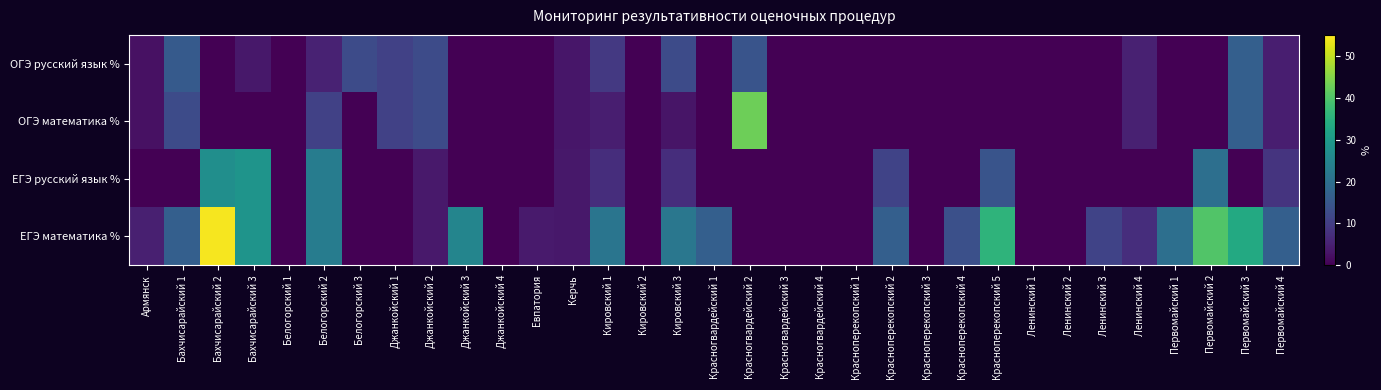

Reading left to right, what are all the values shown in this chart?

ОГЭ русский язык %: Армянск=2.4	Бахчисарайский 1=15.6	Бахчисарайский 2=0.0	Бахчисарайский 3=3.5	Белогорский 1=0.0	Белогорский 2=5.3	Белогорский 3=12.5	Джанкойский 1=10.5	Джанкойский 2=12.5	Джанкойский 3=0.0	Джанкойский 4=0.0	Евпатория=0.0	Керчь=3.2	Кировский 1=9.1	Кировский 2=0.0	Кировский 3=12.5	Красногвардейский 1=0.0	Красногвардейский 2=14.3	Красногвардейский 3=0.0	Красногвардейский 4=0.0	Красноперекопский 1=0.0	Красноперекопский 2=0.0	Красноперекопский 3=0.0	Красноперекопский 4=0.0	Красноперекопский 5=0.0	Ленинский 1=0.0	Ленинский 2=0.0	Ленинский 3=0.0	Ленинский 4=5.0	Первомайский 1=0.0	Первомайский 2=0.0	Первомайский 3=16.7	Первомайский 4=4.5
ОГЭ математика %: Армянск=2.4	Бахчисарайский 1=12.5	Бахчисарайский 2=0.0	Бахчисарайский 3=0.0	Белогорский 1=0.0	Белогорский 2=10.5	Белогорский 3=0.0	Джанкойский 1=10.5	Джанкойский 2=12.5	Джанкойский 3=0.0	Джанкойский 4=0.0	Евпатория=0.0	Керчь=3.2	Кировский 1=4.5	Кировский 2=0.0	Кировский 3=3.1	Красногвардейский 1=0.0	Красногвардейский 2=42.9	Красногвардейский 3=0.0	Красногвардейский 4=0.0	Красноперекопский 1=0.0	Красноперекопский 2=0.0	Красноперекопский 3=0.0	Красноперекопский 4=0.0	Красноперекопский 5=0.0	Ленинский 1=0.0	Ленинский 2=0.0	Ленинский 3=0.0	Ленинский 4=5.0	Первомайский 1=0.0	Первомайский 2=0.0	Первомайский 3=16.7	Первомайский 4=4.5
ЕГЭ русский язык %: Армянск=0.0	Бахчисарайский 1=0.0	Бахчисарайский 2=27.3	Бахчисарайский 3=28.6	Белогорский 1=0.0	Белогорский 2=23.1	Белогорский 3=0.0	Джанкойский 1=0.0	Джанкойский 2=3.9	Джанкойский 3=0.0	Джанкойский 4=0.0	Евпатория=0.0	Керчь=3.6	Кировский 1=7.1	Кировский 2=0.0	Кировский 3=7.1	Красногвардейский 1=0.0	Красногвардейский 2=0.0	Красногвардейский 3=0.0	Красногвардейский 4=0.0	Красноперекопский 1=0.0	Красноперекопский 2=11.1	Красноперекопский 3=0.0	Красноперекопский 4=0.0	Красноперекопский 5=14.3	Ленинский 1=0.0	Ленинский 2=0.0	Ленинский 3=0.0	Ленинский 4=0.0	Первомайский 1=0.0	Первомайский 2=20.0	Первомайский 3=0.0	Первомайский 4=8.3
ЕГЭ математика %: Армянск=4.8	Бахчисарайский 1=16.7	Бахчисарайский 2=54.2	Бахчисарайский 3=28.6	Белогорский 1=0.0	Белогорский 2=23.1	Белогорский 3=0.0	Джанкойский 1=0.0	Джанкойский 2=3.9	Джанкойский 3=25.0	Джанкойский 4=0.0	Евпатория=3.9	Керчь=3.6	Кировский 1=21.4	Кировский 2=0.0	Кировский 3=21.8	Красногвардейский 1=16.7	Красногвардейский 2=0.0	Красногвардейский 3=0.0	Красногвардейский 4=0.0	Красноперекопский 1=0.0	Красноперекопский 2=16.7	Красноперекопский 3=0.0	Красноперекопский 4=13.3	Красноперекопский 5=35.7	Ленинский 1=0.0	Ленинский 2=0.0	Ленинский 3=11.1	Ленинский 4=7.1	Первомайский 1=20.0	Первомайский 2=40.0	Первомайский 3=33.3	Первомайский 4=16.7